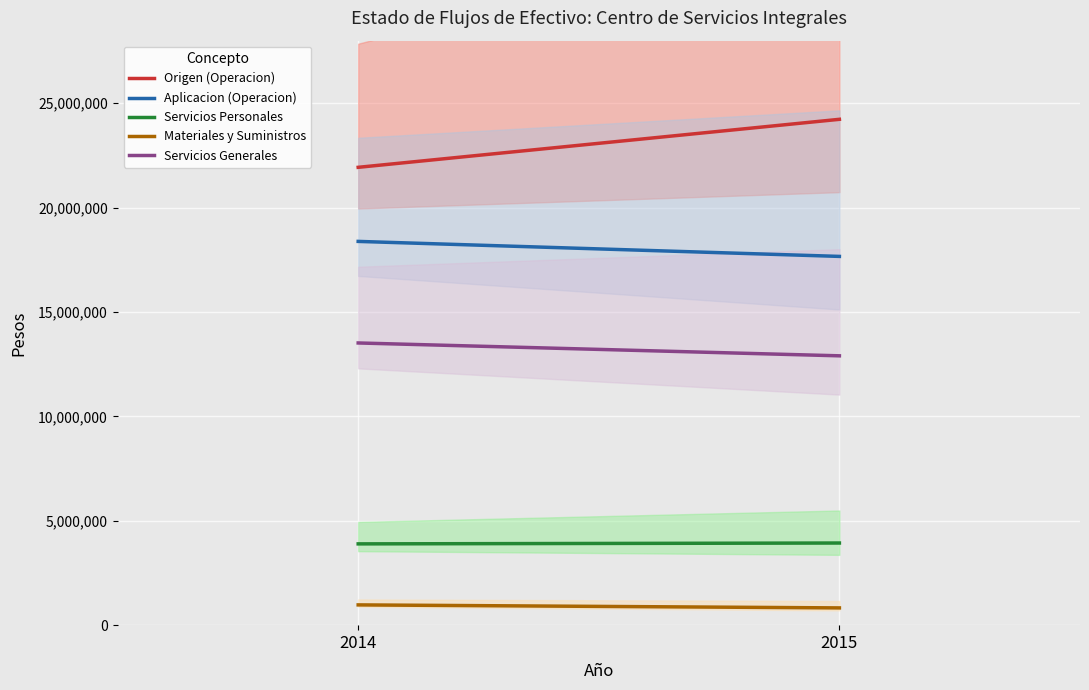

What is the difference between the Servicios Personales values at 2014 and 2015?

40900